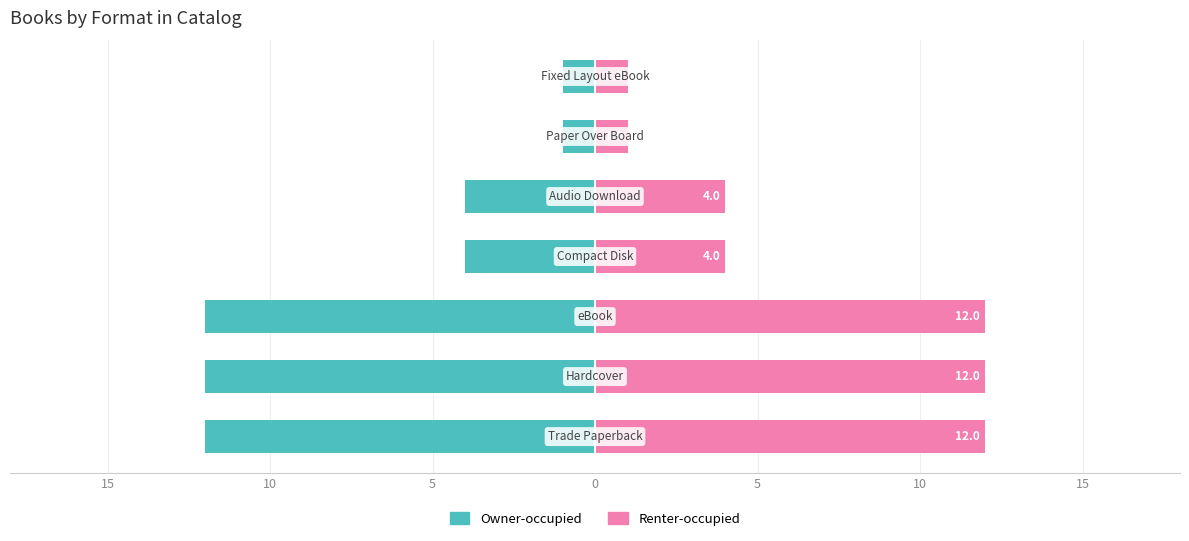

Reading right to left, what are all the values shown in this chart?

Owner-occupied: 15=-1	10=-1	5=-4	0=-4	5=-12	10=-12	15=-12
Renter-occupied: 15=1	10=1	5=4	0=4	5=12	10=12	15=12